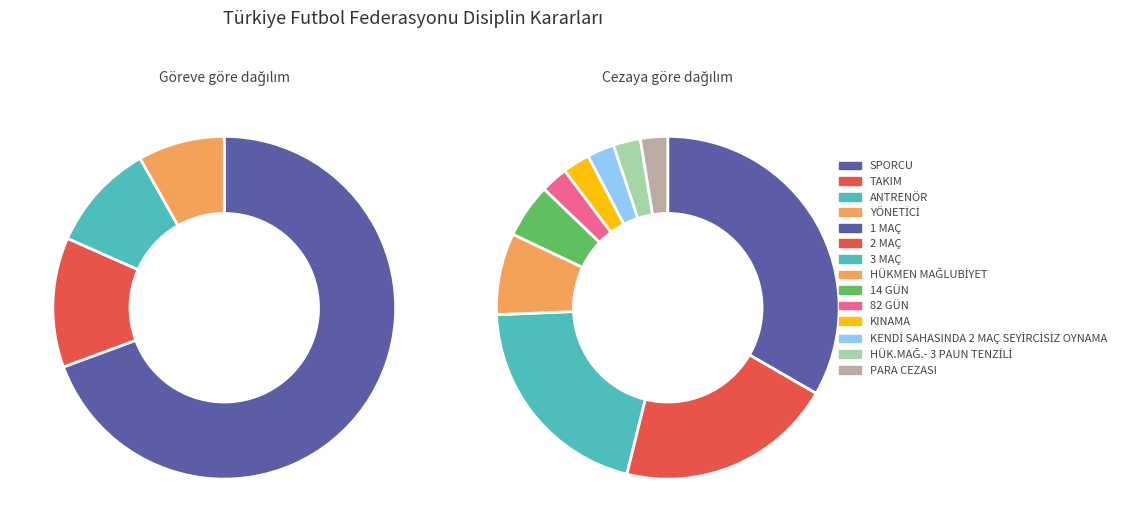

Which slice is the smallest?

YÖNETİCİ